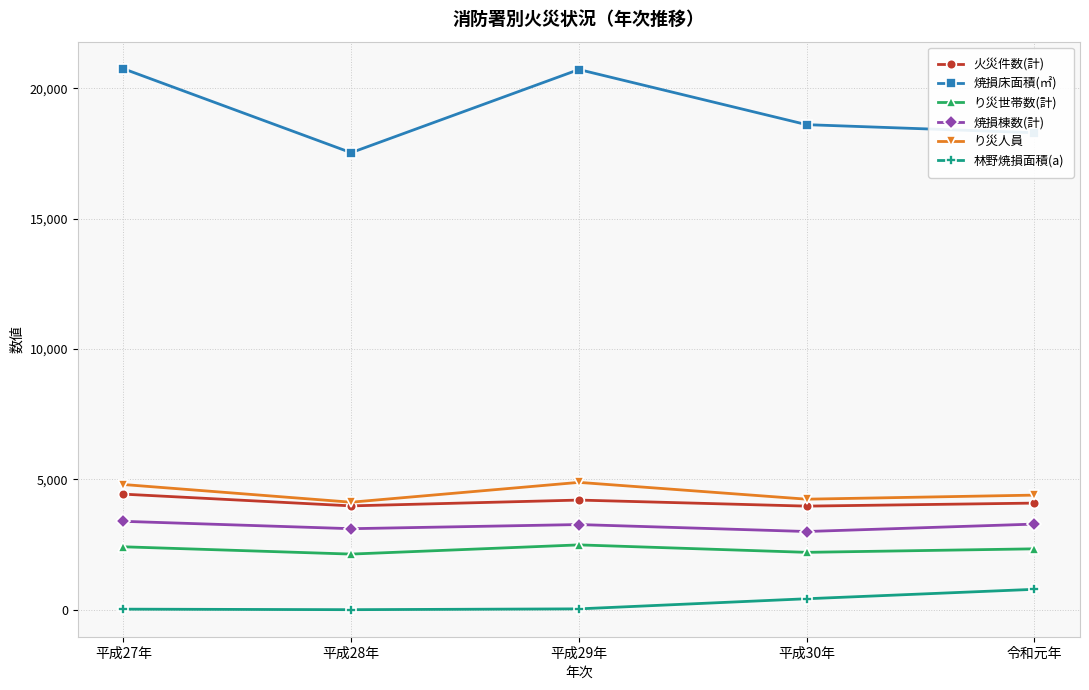

How many data points in 火災件数(計) are less than 4089?

2